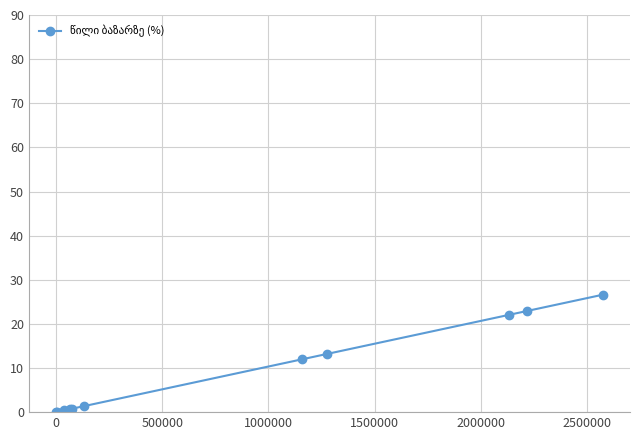

What is the value of the 9th point from the left?

22.0